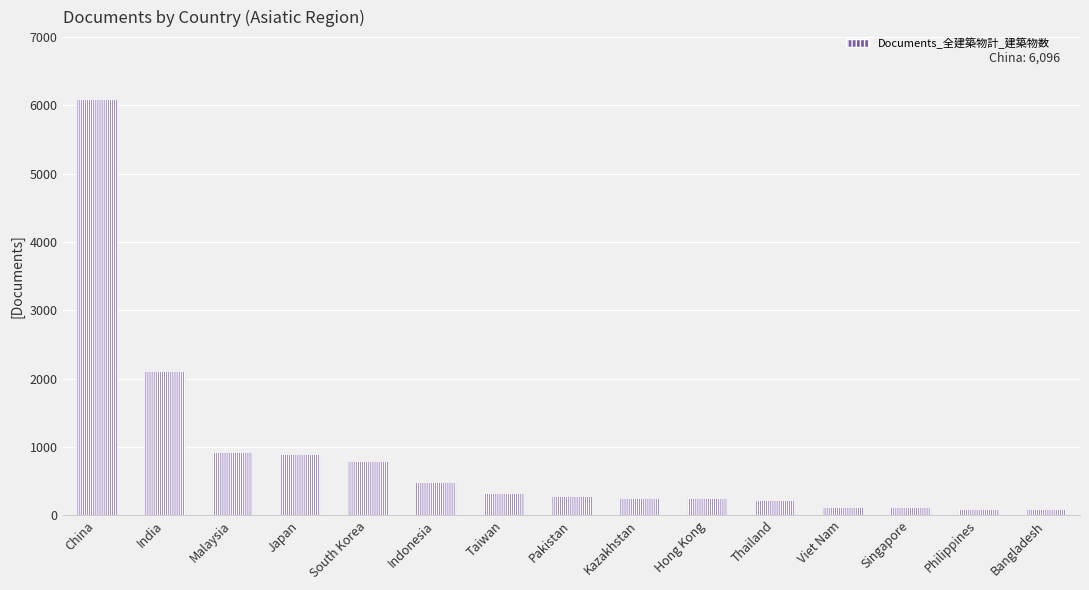

Does the chart contain any negative values?

No